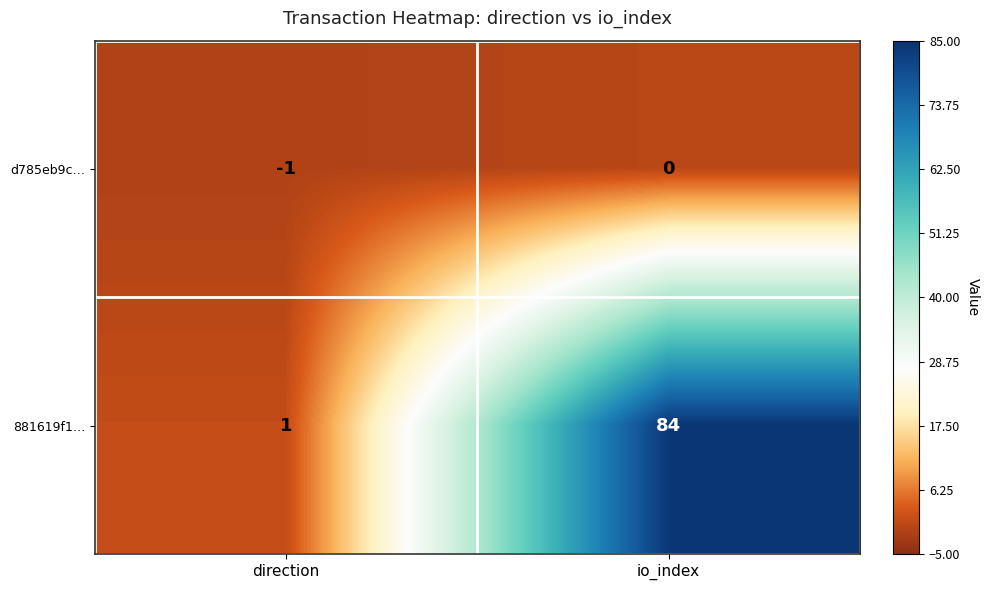

Which category has the lowest value in the d785eb9c… series?

direction